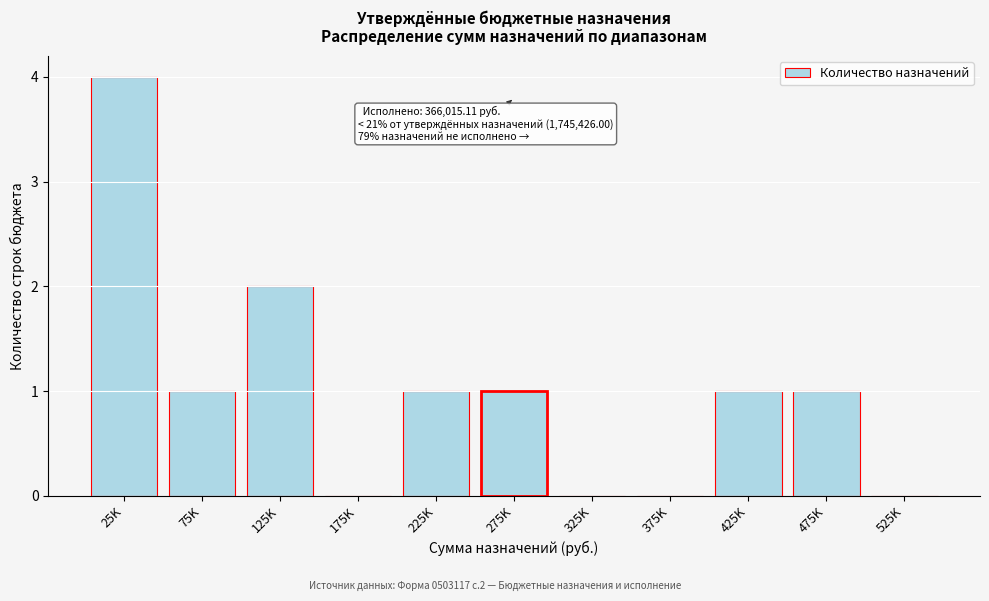

Reading left to right, extract all data points from this chart.

25K=4	75K=1	125K=2	175K=0	225K=1	275K=1	325K=0	375K=0	425K=1	475K=1	525K=0